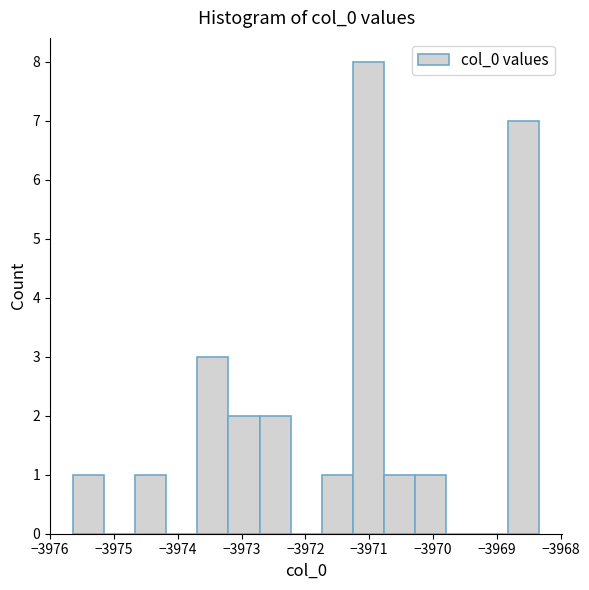

Reading left to right, list every bar in this chart as the range it spans on the x-axis followed by its height. Neither the bar edges nor the heights are printed on the chart, so give them approximately, as read against the axes.

-3975.6 to -3975.2: 1
-3975.2 to -3974.7: 0
-3974.7 to -3974.2: 1
-3974.2 to -3973.7: 0
-3973.7 to -3973.2: 3
-3973.2 to -3972.7: 2
-3972.7 to -3972.2: 2
-3972.2 to -3971.7: 0
-3971.7 to -3971.3: 1
-3971.3 to -3970.8: 8
-3970.8 to -3970.3: 1
-3970.3 to -3969.8: 1
-3969.8 to -3969.3: 0
-3969.3 to -3968.8: 0
-3968.8 to -3968.3: 7